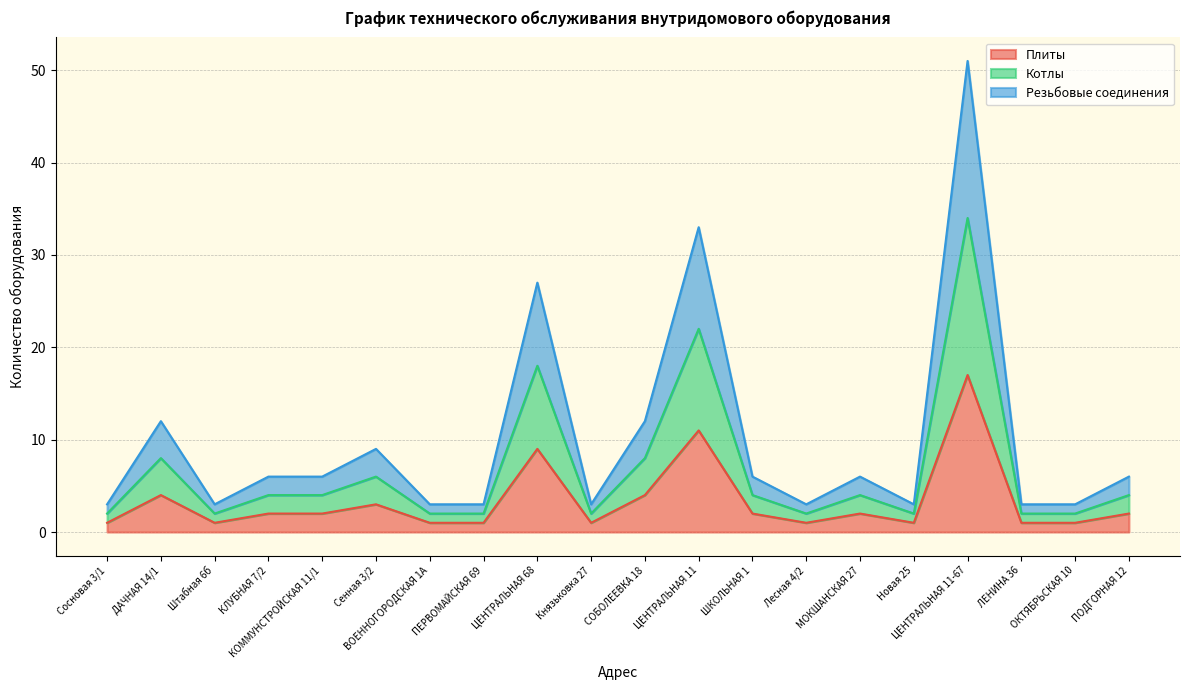

What is the difference between the highest and lowest values at ОКТЯБРЬСКАЯ 10?

2